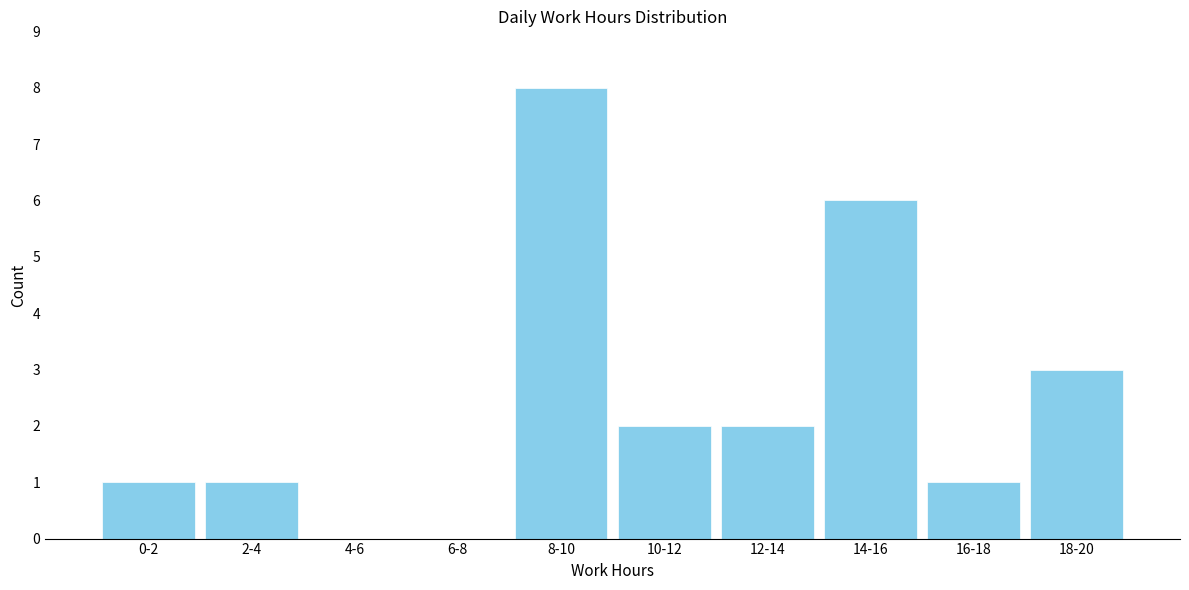

Reading left to right, list all the values displayed in this chart.

0-2=1	2-4=1	4-6=0	6-8=0	8-10=8	10-12=2	12-14=2	14-16=6	16-18=1	18-20=3